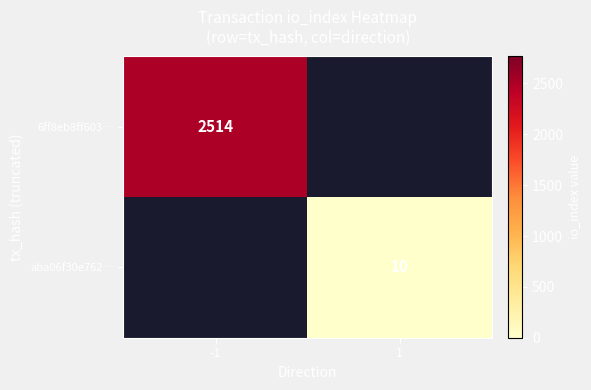

How many categories are shown in the chart?

2